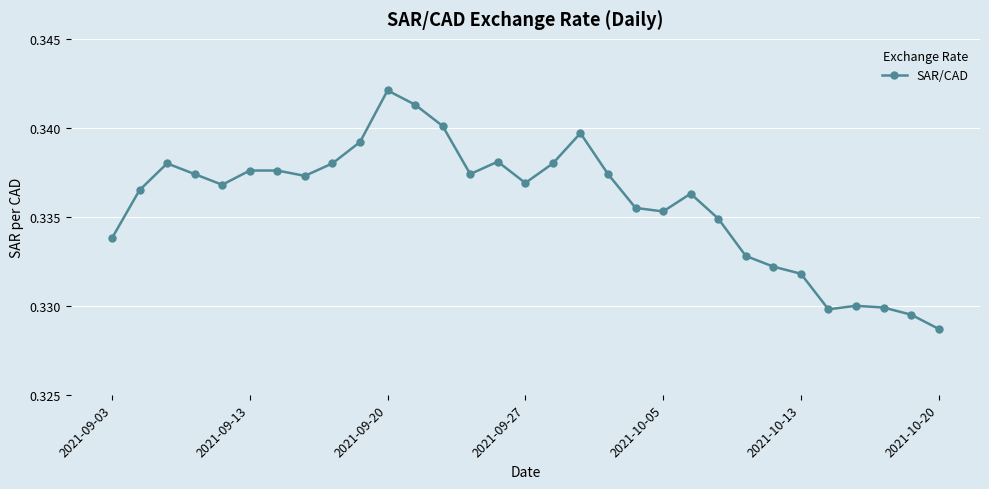

True or false: there are more than 2 points higher than both neighbors.

True